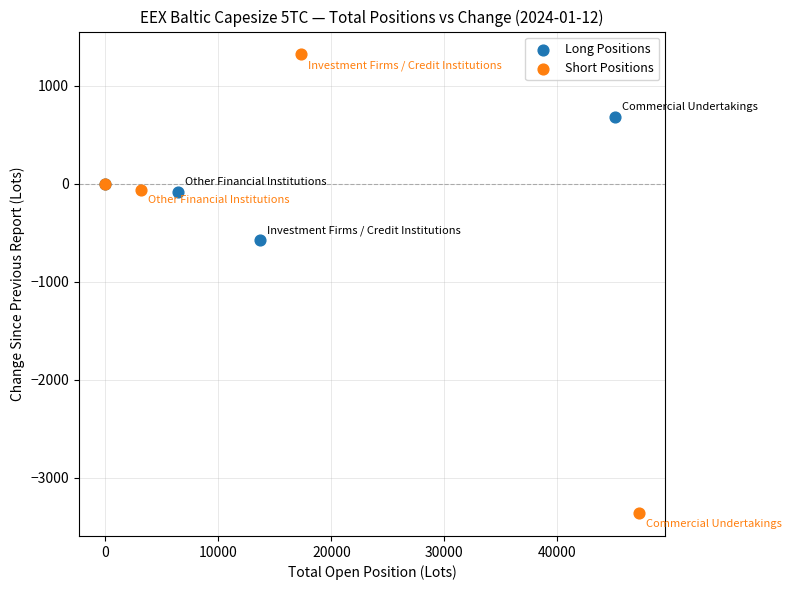

Which series reaches the minimum Y coordinate?

Short Positions